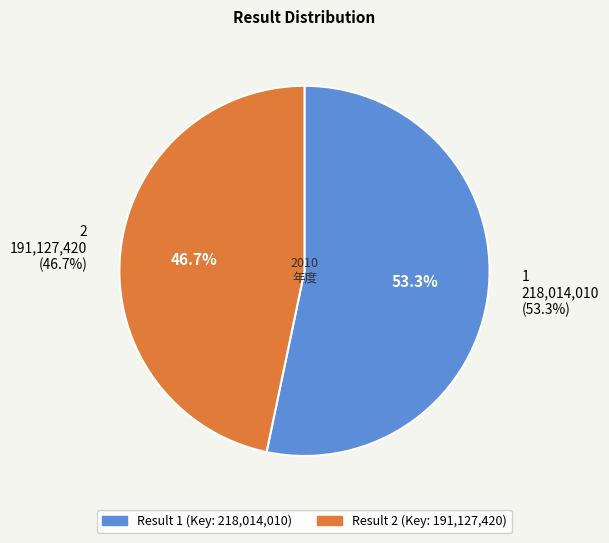

Does any single category account for the majority?

Yes